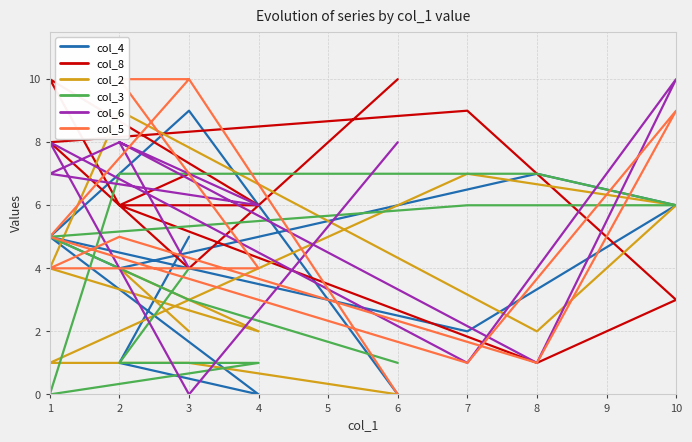

What is the value of the col_8 point at the 6th from the left?

1